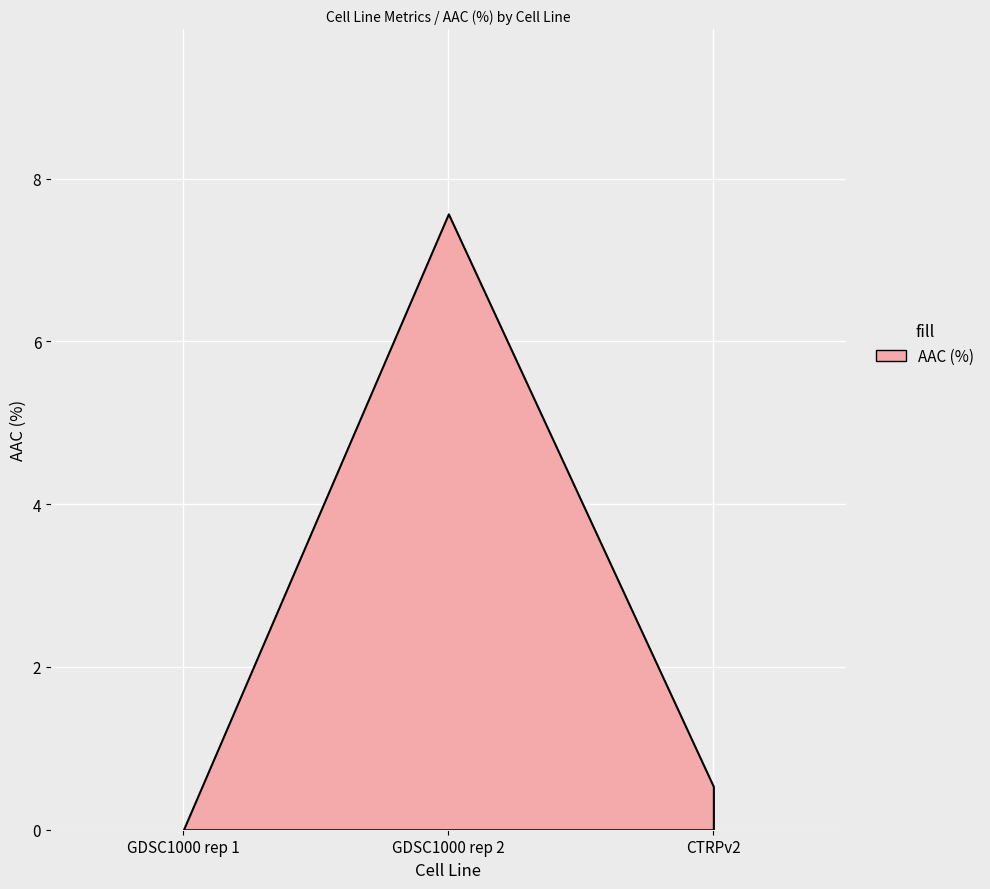

List the labels in order of value, largest first.

GDSC1000 rep 2, CTRPv2, GDSC1000 rep 1